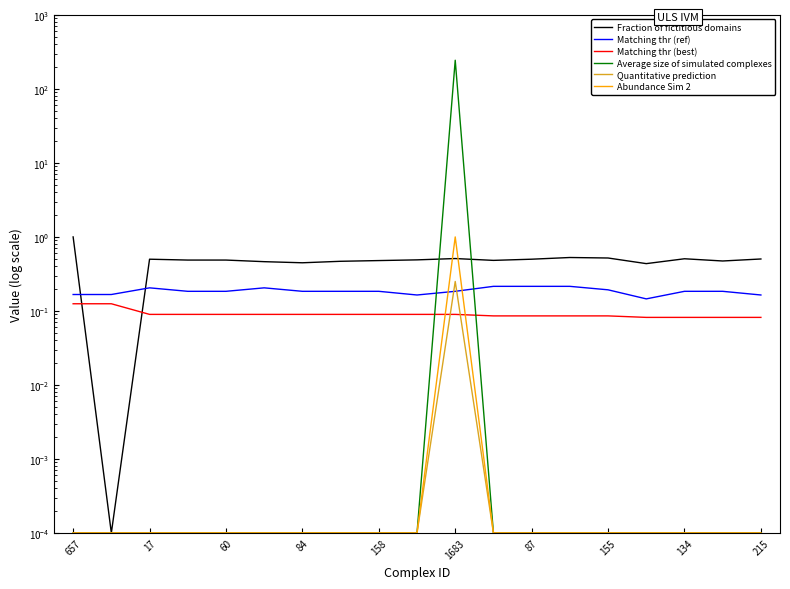

Which series has the widest spread of values?

Average size of simulated complexes